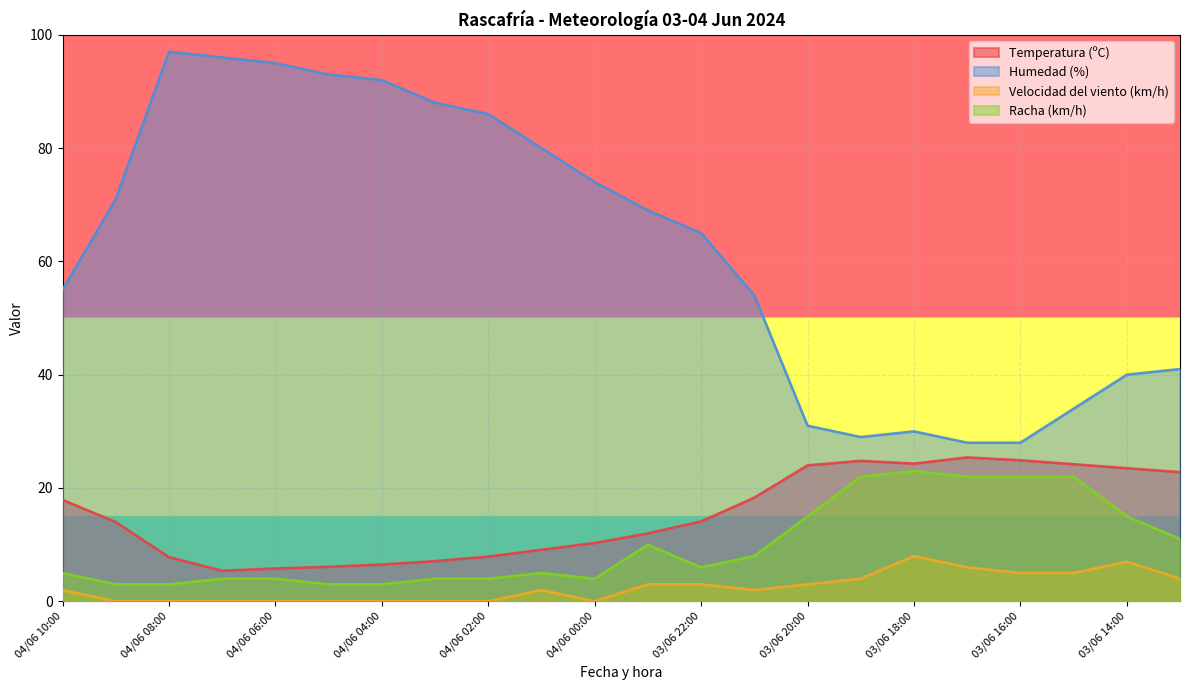

Rank the series at 04/06 02:00 from lowest to highest value.

Velocidad del viento (km/h), Racha (km/h), Temperatura (ºC), Humedad (%)